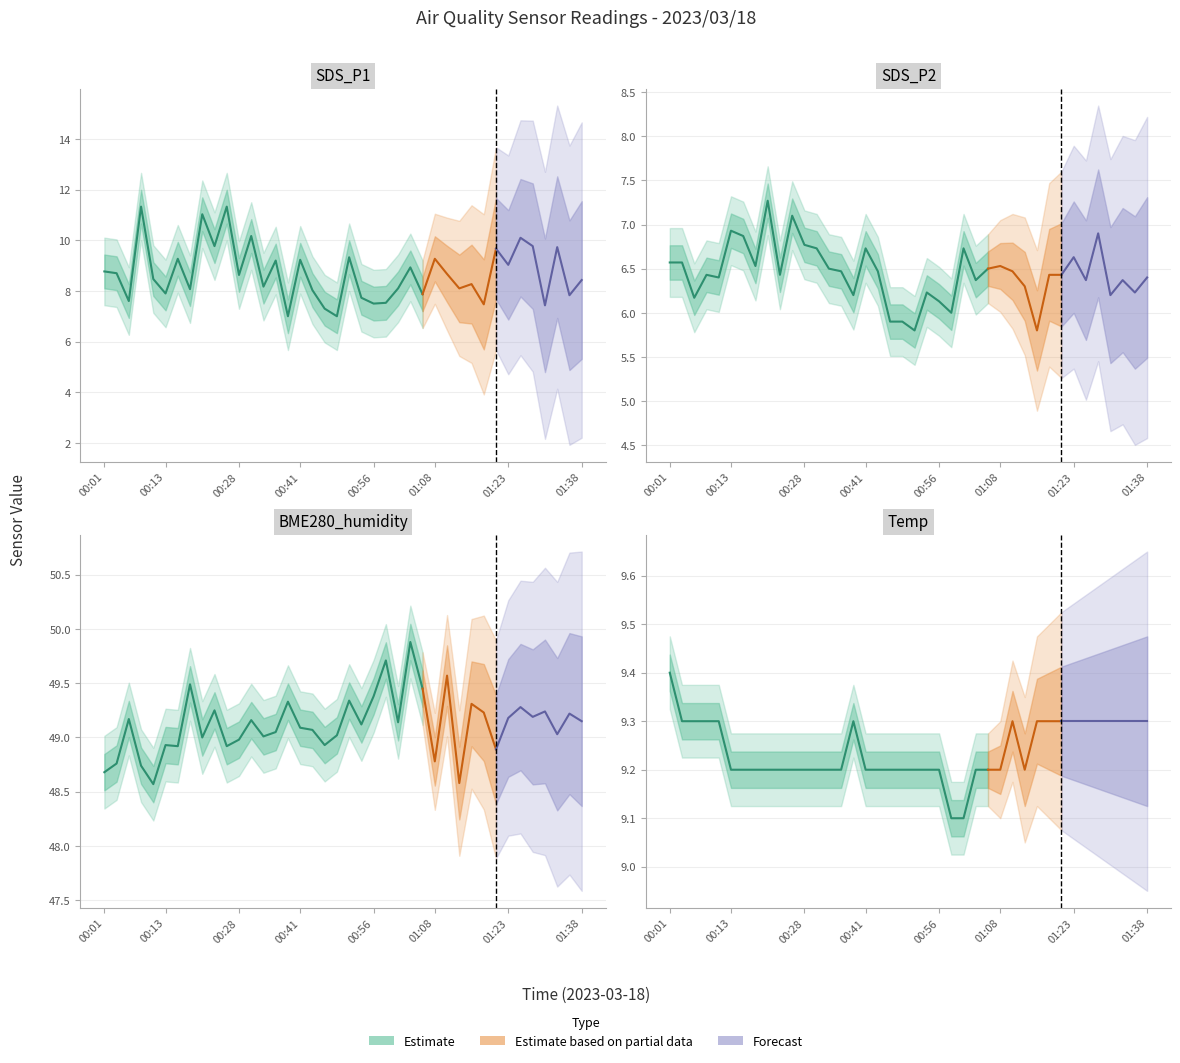

At which category is the sum across all series the highest?

00:26